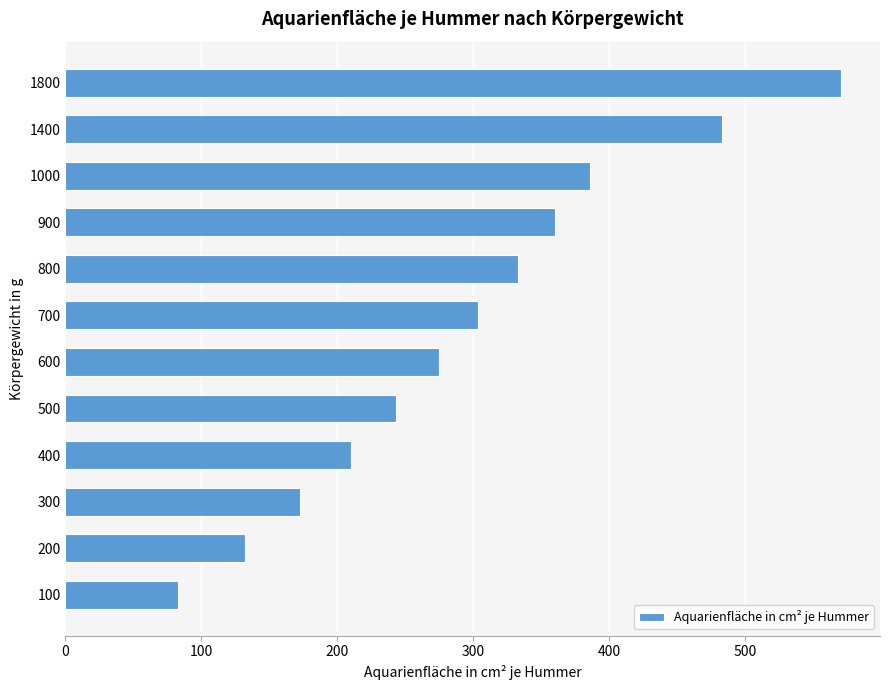

Rank the categories by value from highest to lowest.

1800, 1400, 1000, 900, 800, 700, 600, 500, 400, 300, 200, 100